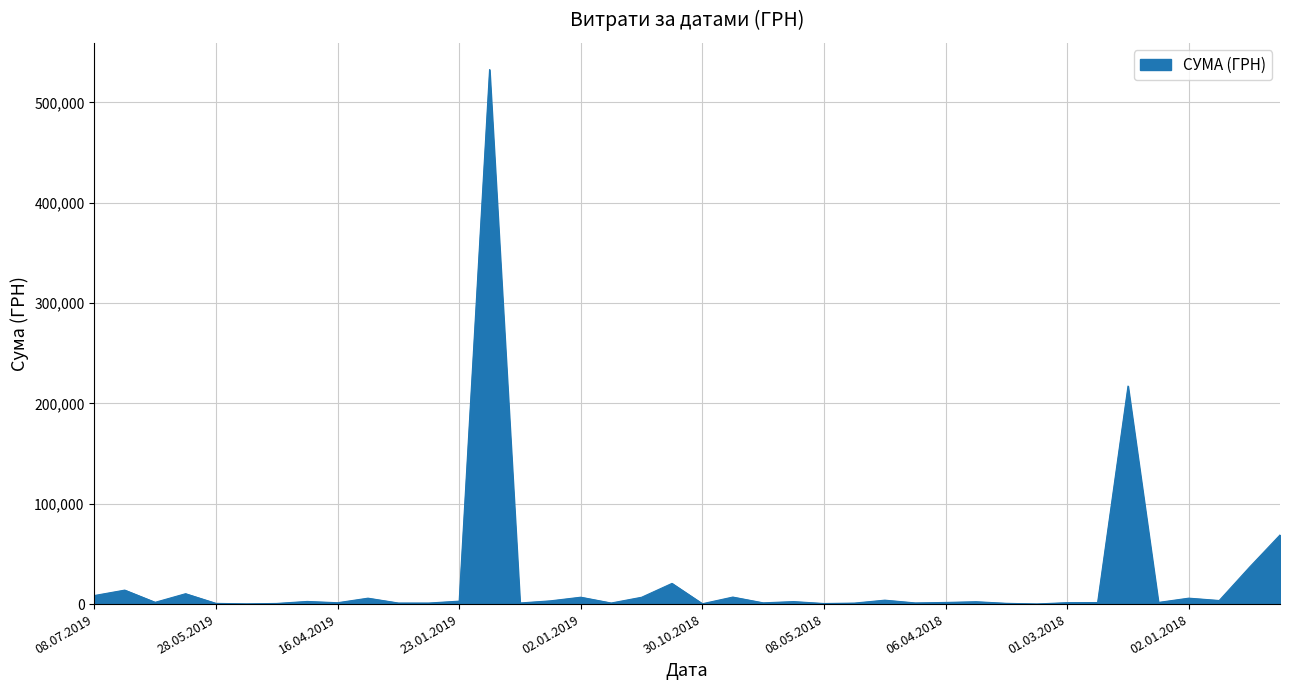

What is the difference between the maximum and minimum values?

532657.7